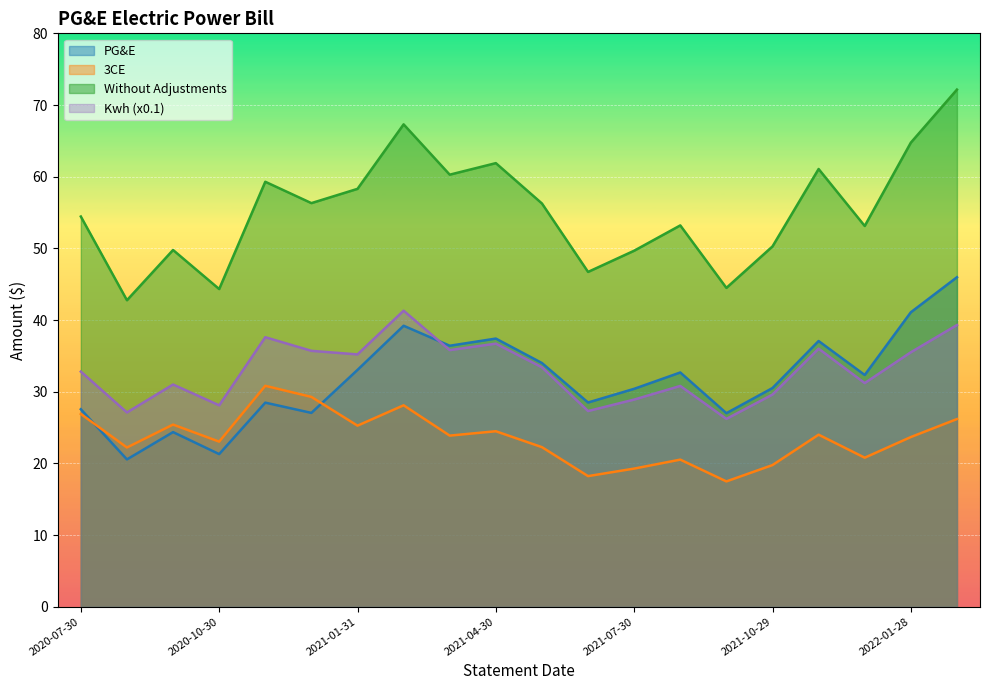

Rank the series by their maximum value, from highest to lowest.

Without Adjustments, PG&E, Kwh (x0.1), 3CE